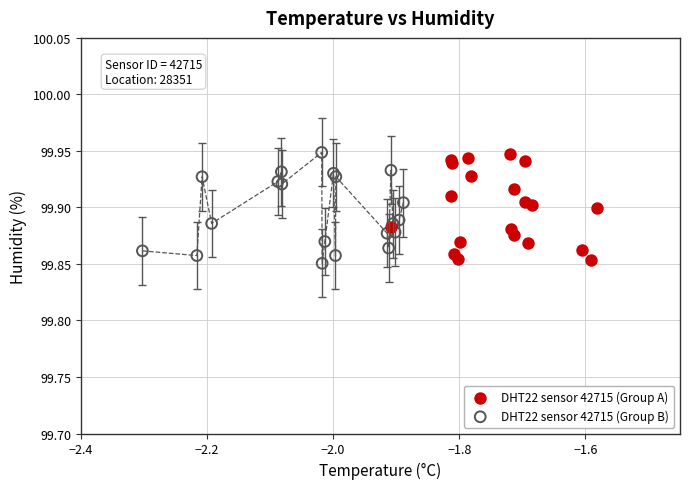

Which series contains the lowest Y value?

DHT22 sensor 42715 (Group B)